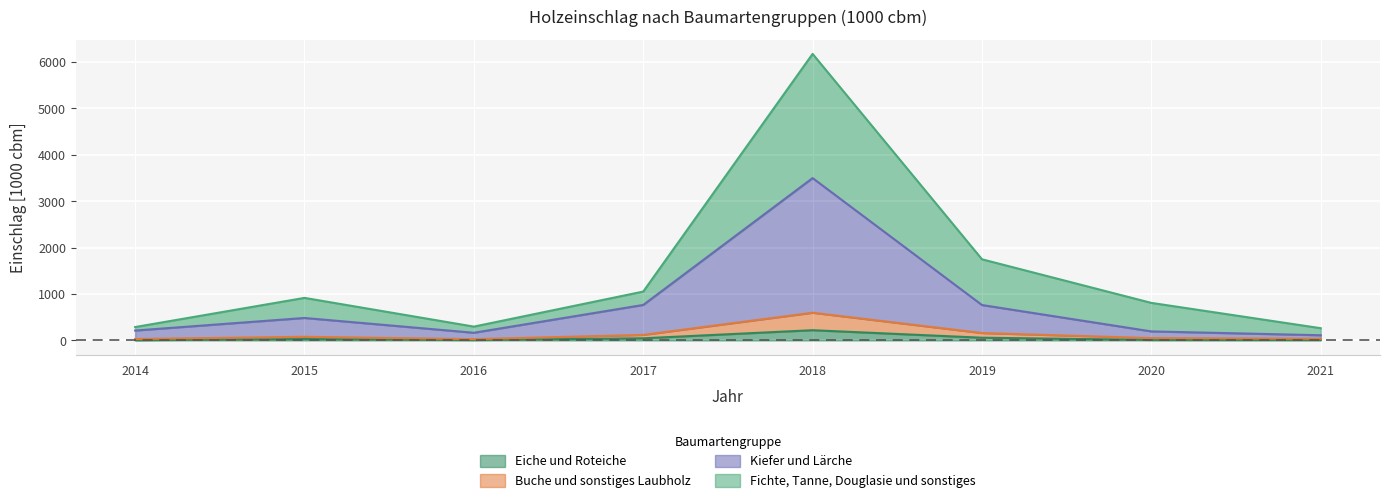

How many distinct data groups are displayed?

4